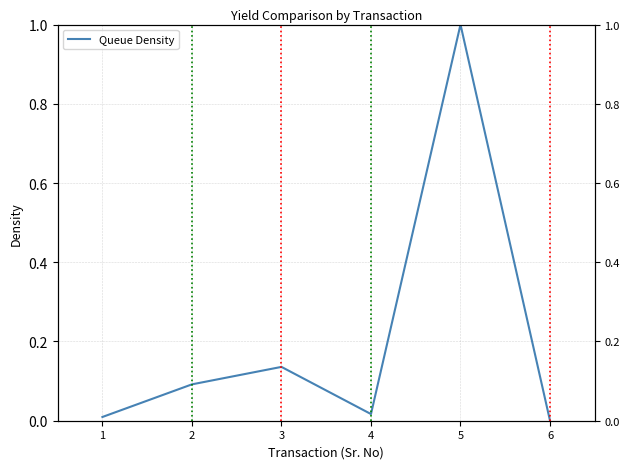

What is the difference between the maximum and second lowest values?

1.0